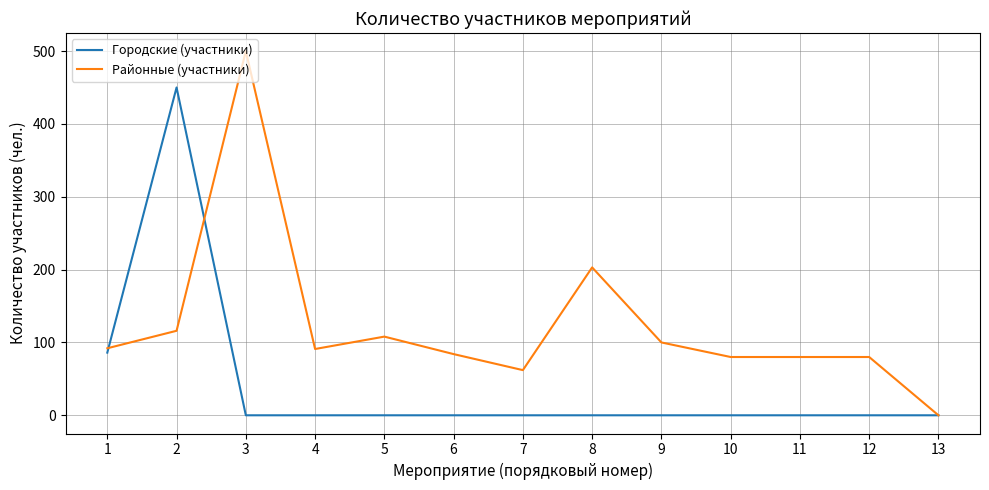

At which category is the sum across all series the highest?

2